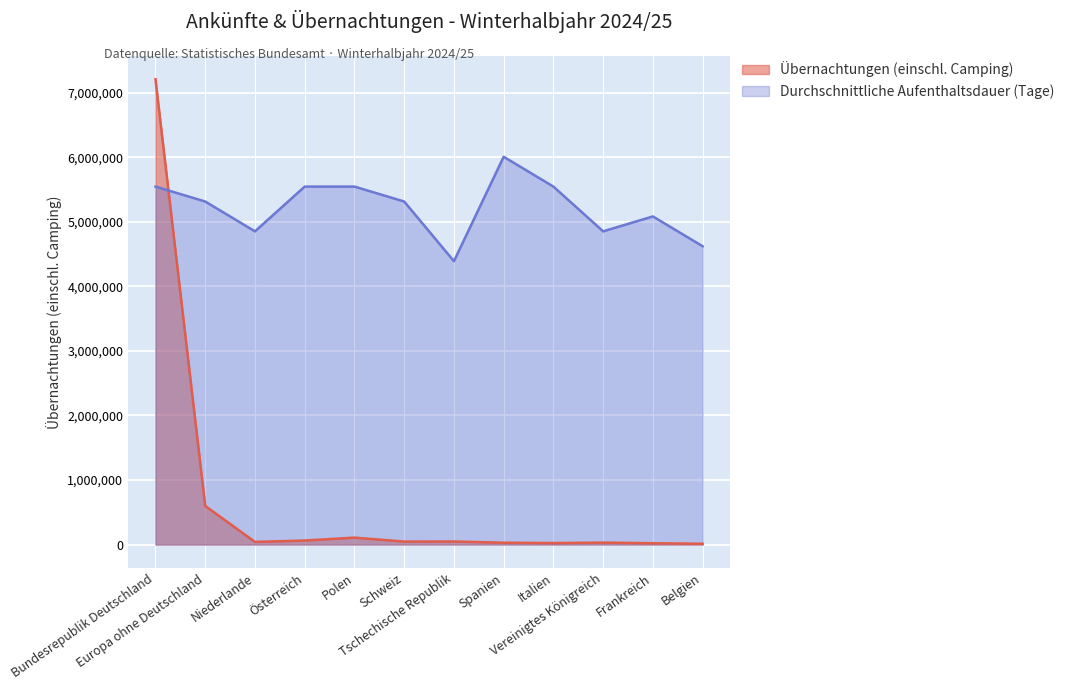

What is the label of the 1st point from the right?

Belgien